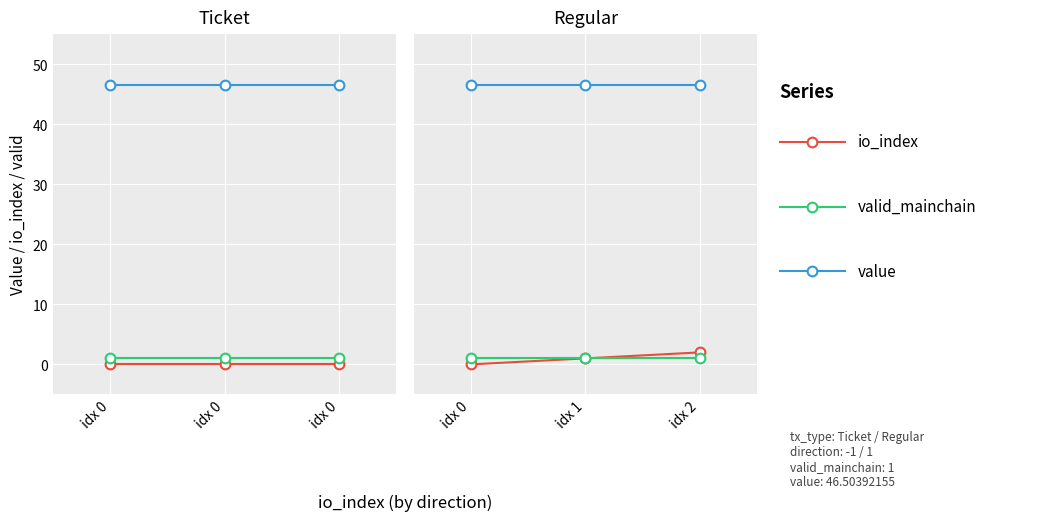

Rank the categories by valid_mainchain value from lowest to highest.

idx 0, idx 1, idx 2